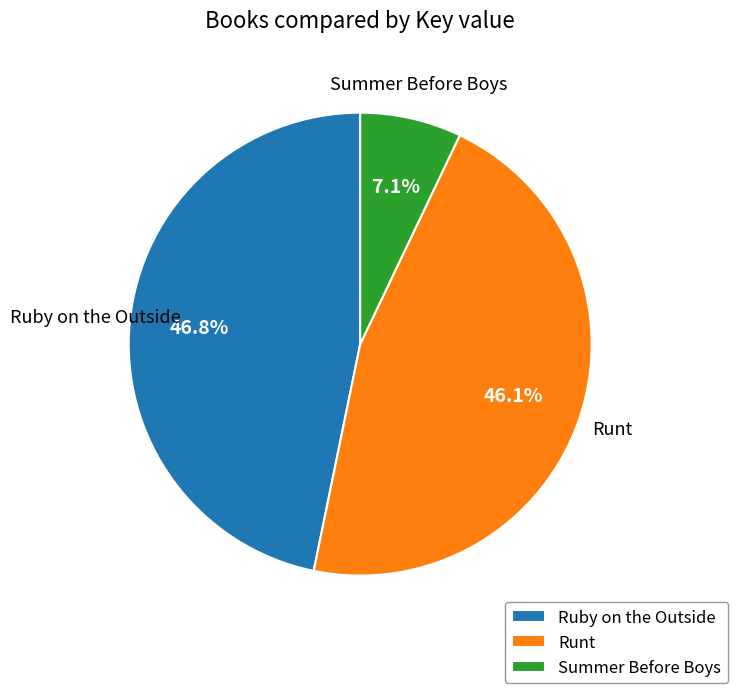

Is Summer Before Boys the majority of the pie?

No